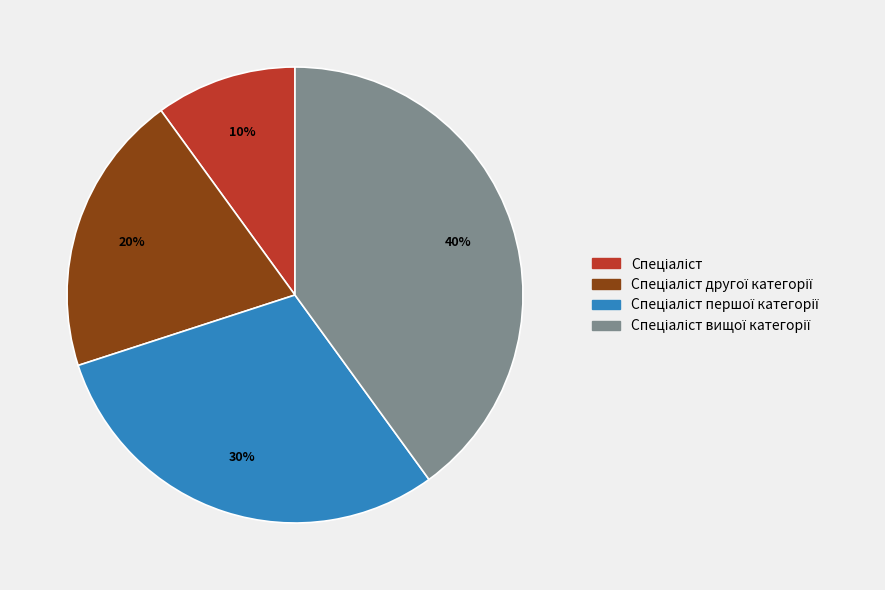

Is there a majority slice in this chart?

No